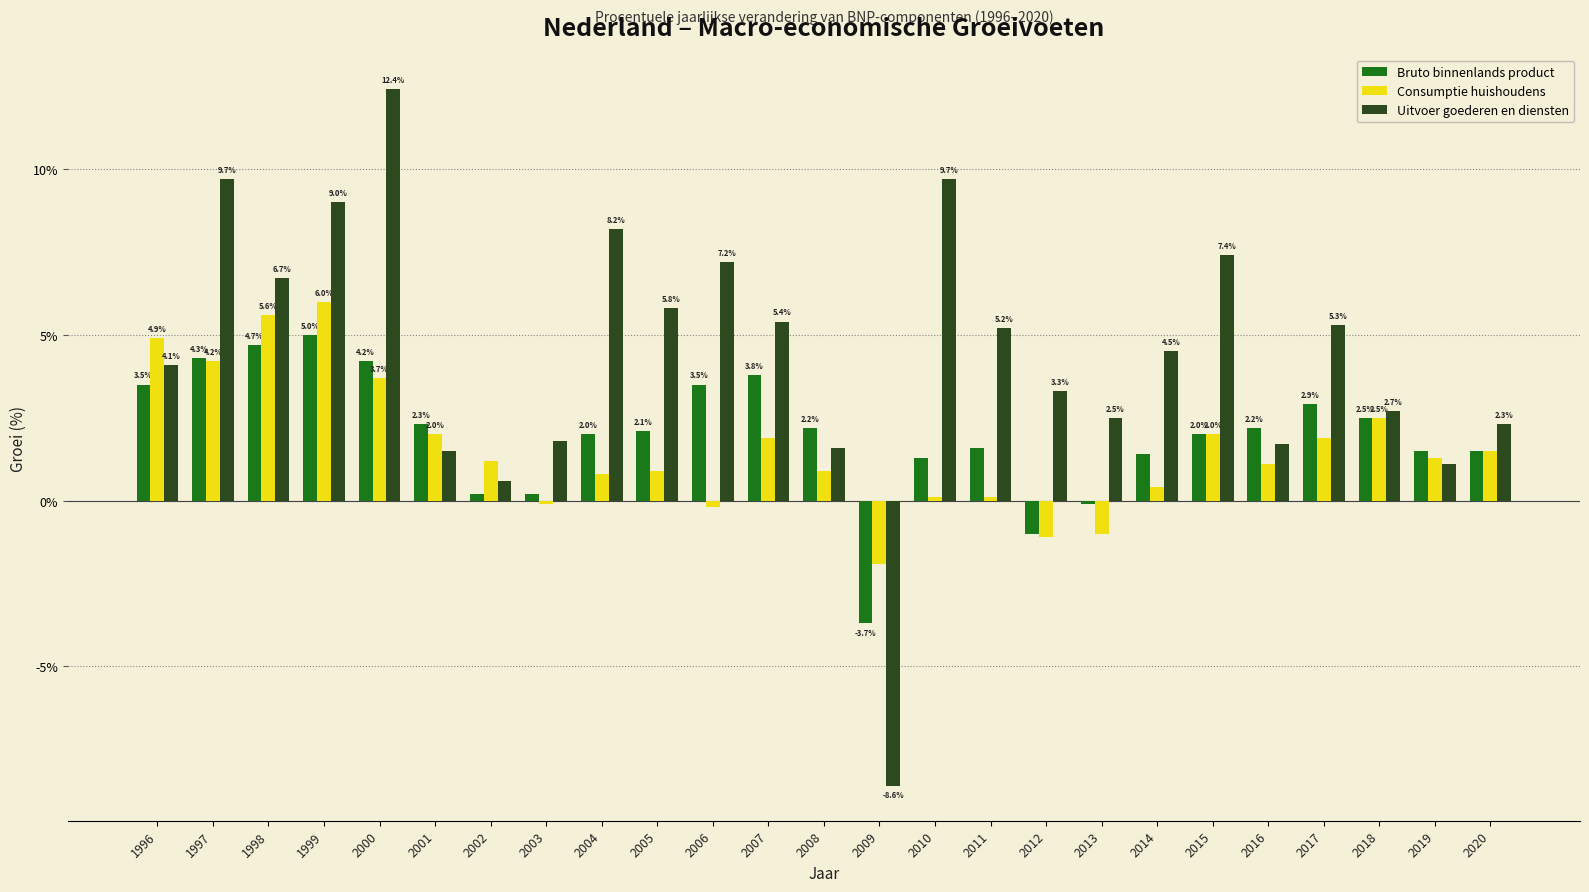

Reading left to right, transcribe all the data shown in this chart.

Bruto binnenlands product: 3.5	4.3	4.7	5.0	4.2	2.3	0.2	0.2	2.0	2.1	3.5	3.8	2.2	-3.7	1.3	1.6	-1.0	-0.1	1.4	2.0	2.2	2.9	2.5	1.5	1.5
Consumptie huishoudens: 4.9	4.2	5.6	6.0	3.7	2.0	1.2	-0.1	0.8	0.9	-0.2	1.9	0.9	-1.9	0.1	0.1	-1.1	-1.0	0.4	2.0	1.1	1.9	2.5	1.3	1.5
Uitvoer goederen en diensten: 4.1	9.7	6.7	9.0	12.4	1.5	0.6	1.8	8.2	5.8	7.2	5.4	1.6	-8.6	9.7	5.2	3.3	2.5	4.5	7.4	1.7	5.3	2.7	1.1	2.3